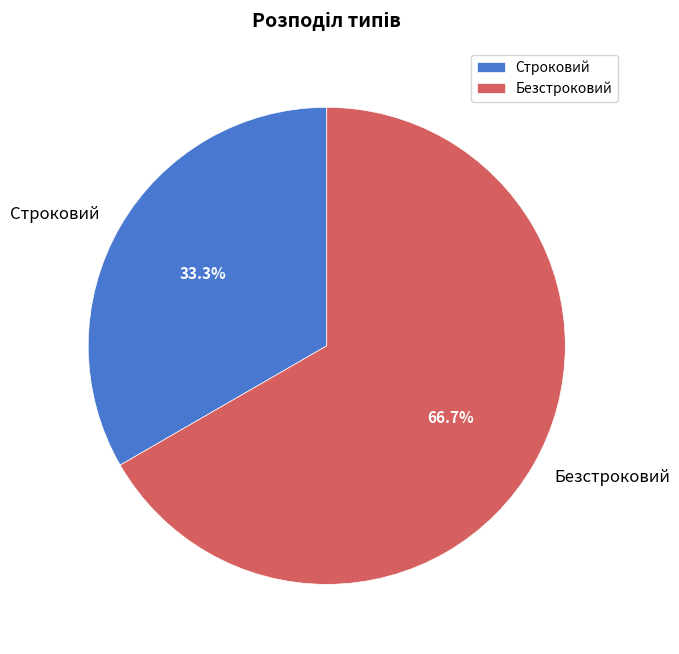

Approximately how many times larger is the value at Строковий compared to Безстроковий?

0.5